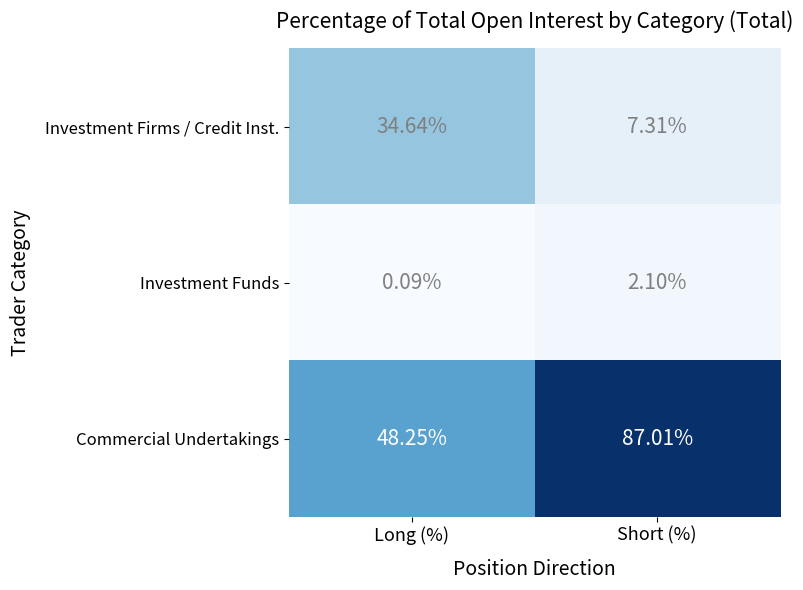

At which label does Investment Firms / Credit Inst. reach its minimum?

Short (%)